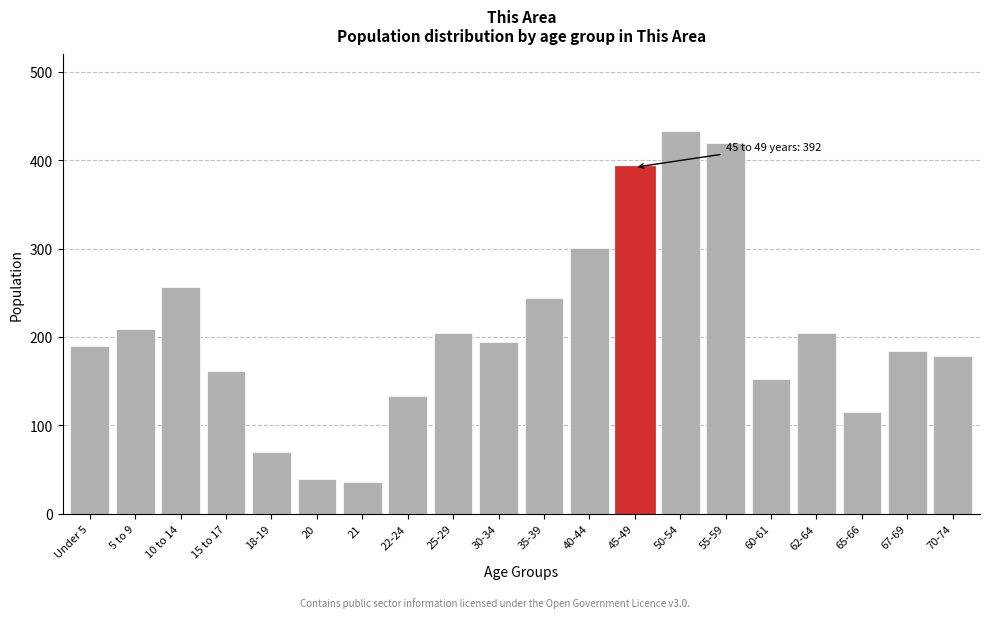

Reading right to left, list all the values displayed in this chart.

179	184	115	204	153	420	433	392	301	244	194	204	133	36	39	70	161	257	209	190